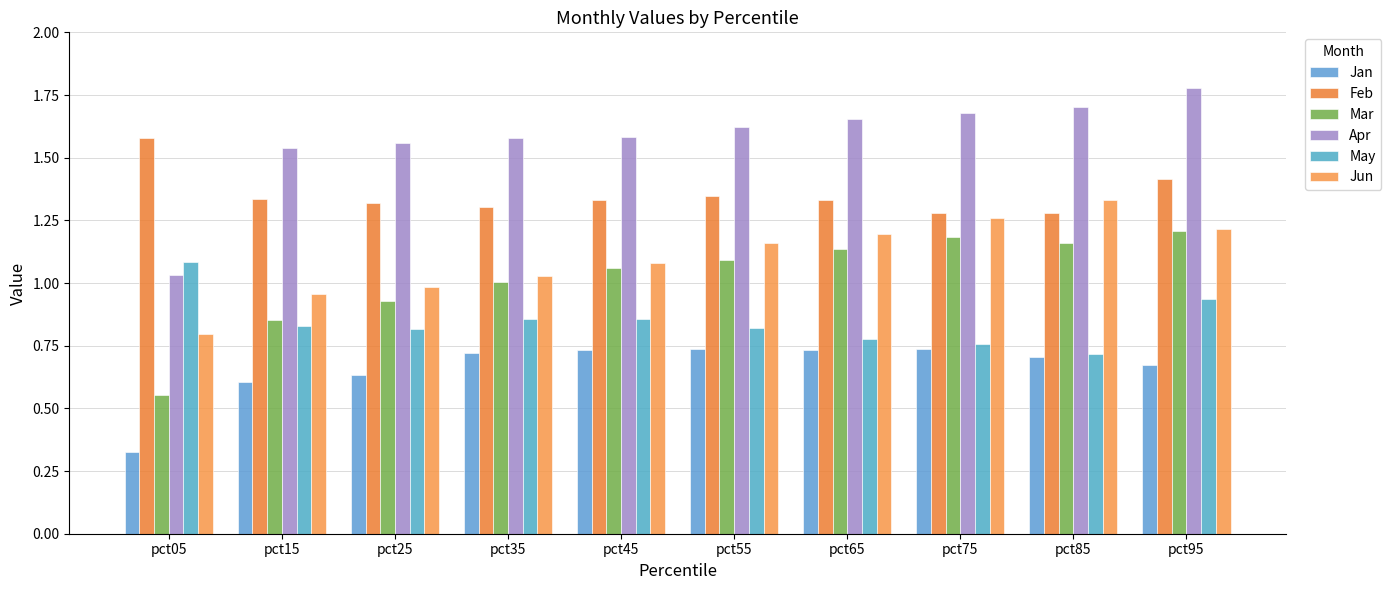

The value of Jan at pct35 is 1.3. True or false?

False